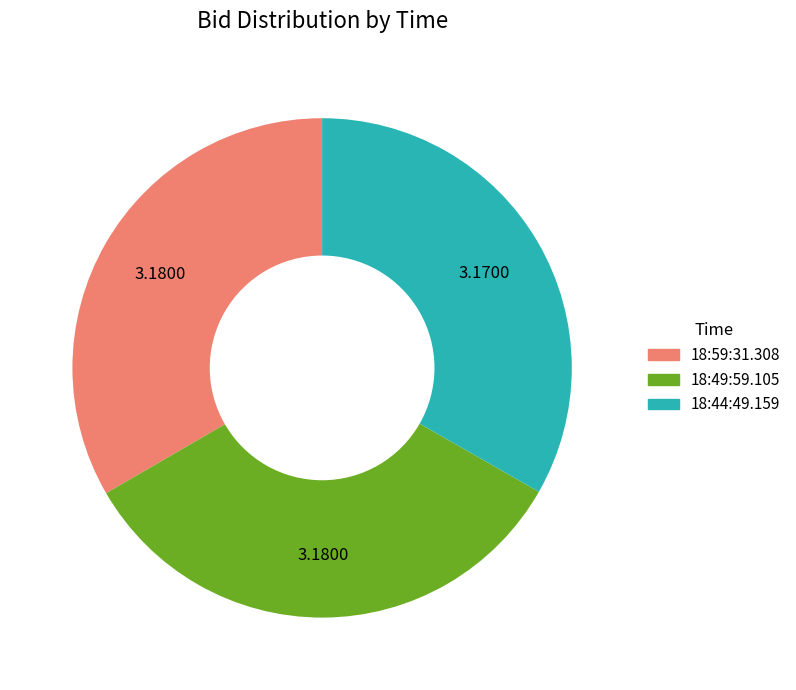

Approximately how many times larger is the value at 18:59:31.308 compared to 18:44:49.159?

1.0